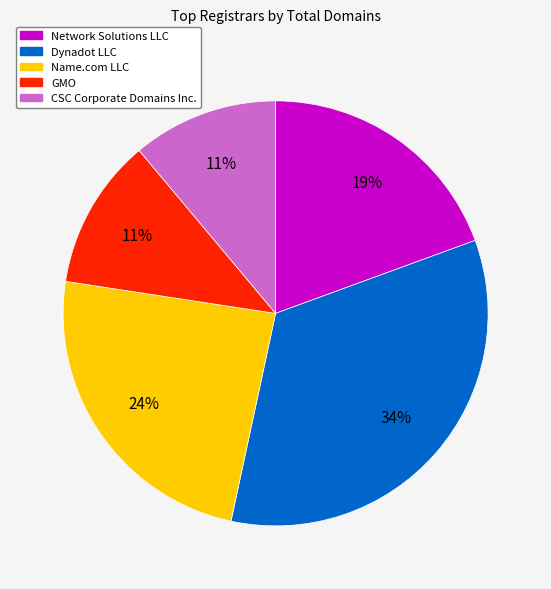

Count the number of slices in the pie.

5